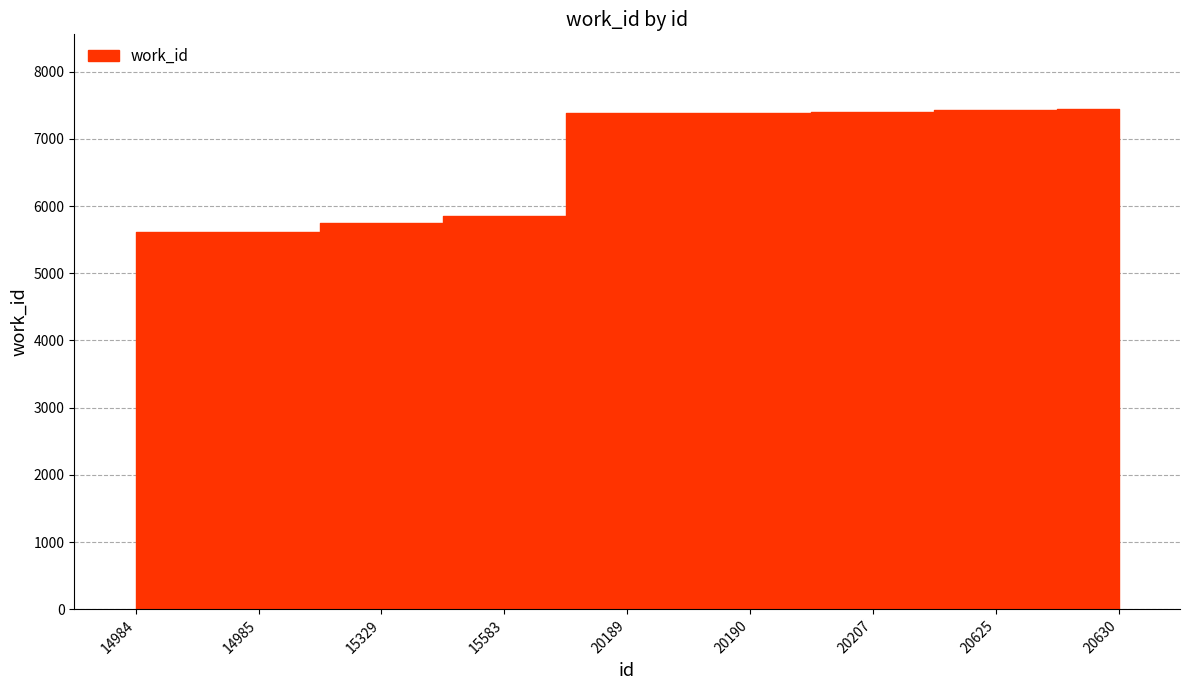

Approximately how many times larger is the value at 20630 compared to 20207?

1.0